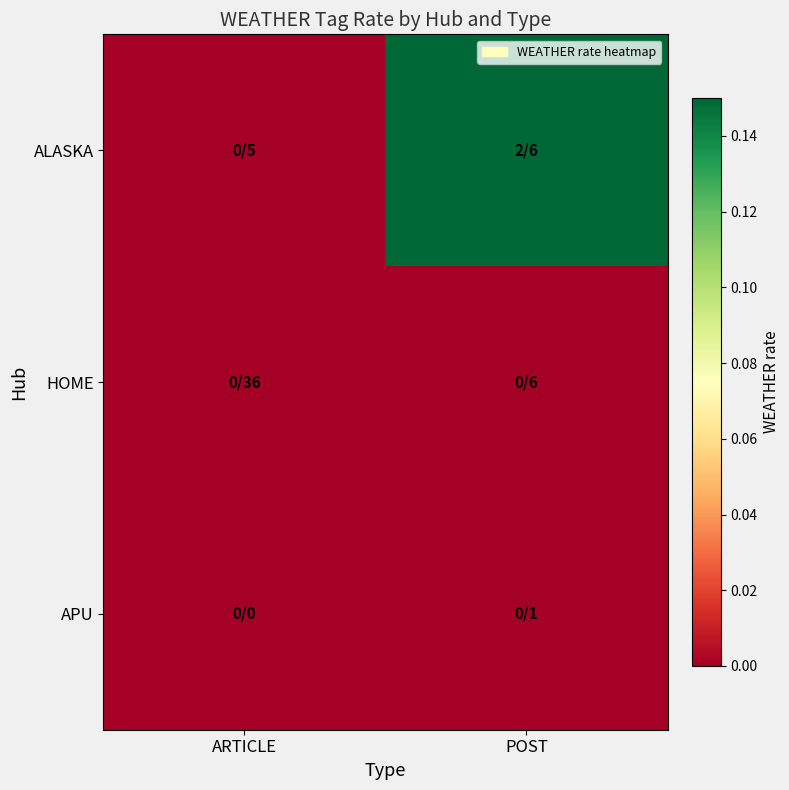

Which series has the largest range (max minus min)?

ALASKA